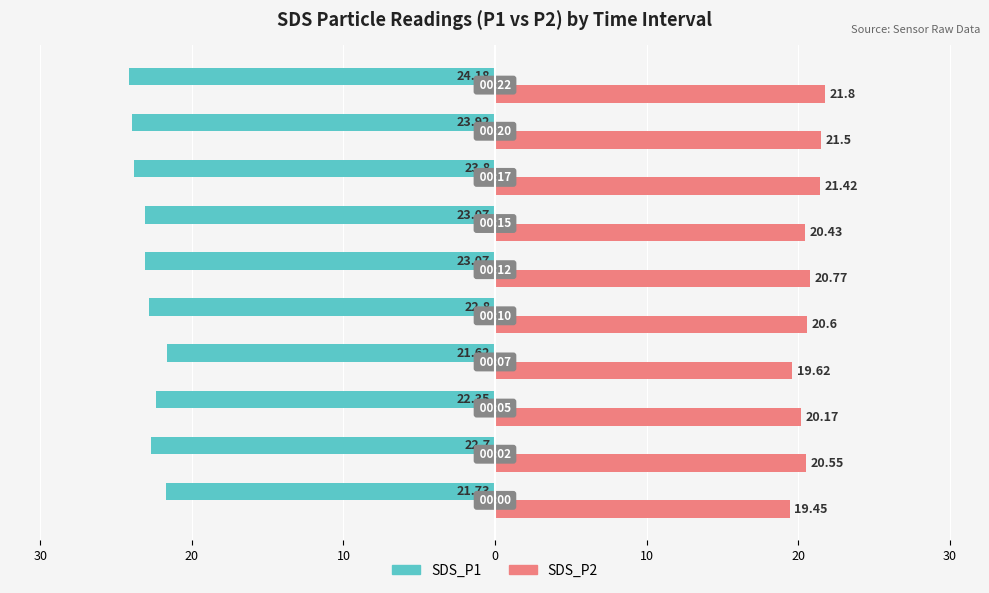

What are all the series names shown in the legend?

SDS_P1, SDS_P2